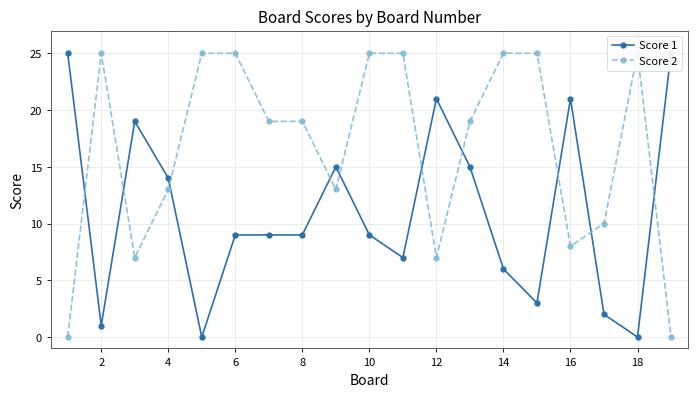

What is the difference between the highest and lowest values at 13?

19